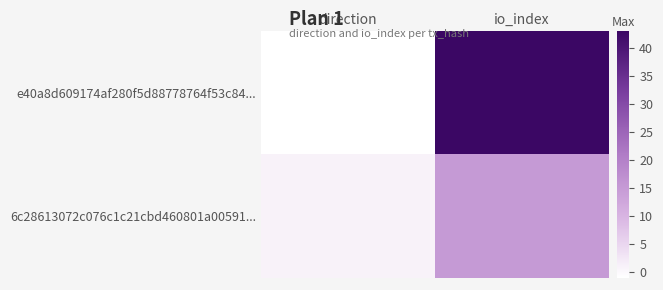

What is the smallest value displayed?

-1